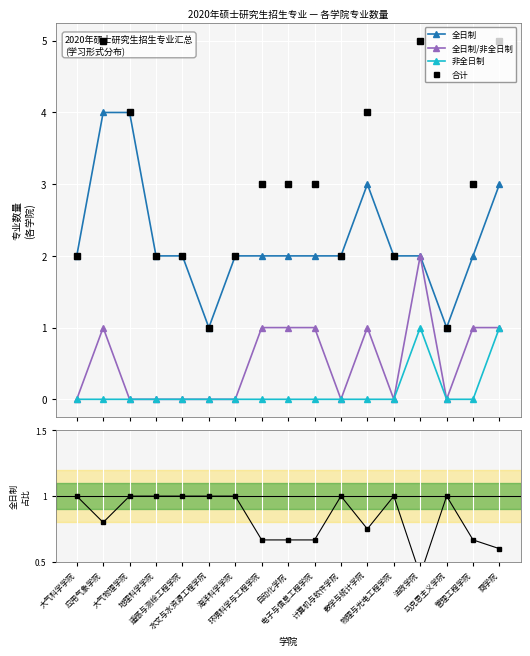

At which label does 全日制 reach its peak?

应用气象学院